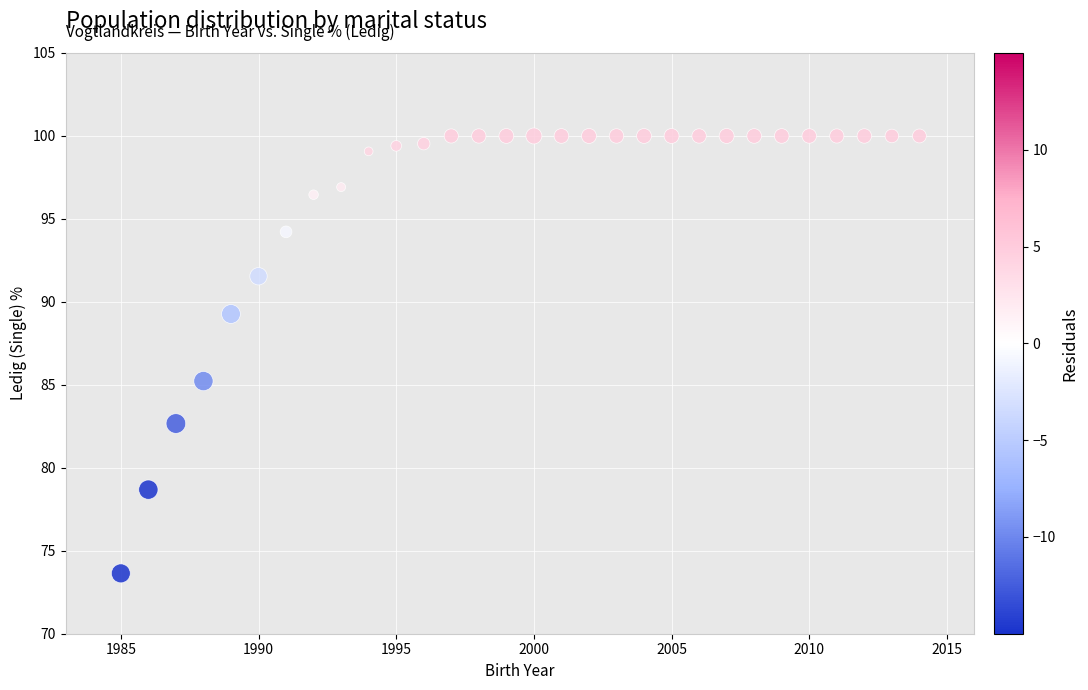

What Y value in the scatter plot is closest to 86?

85.2